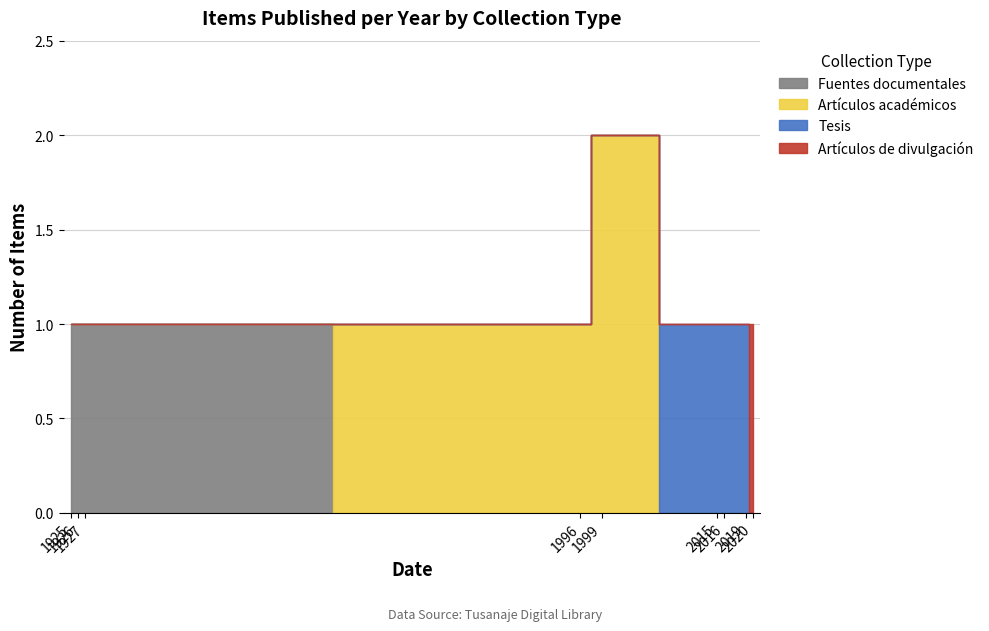

How many lines are shown in the chart?

4